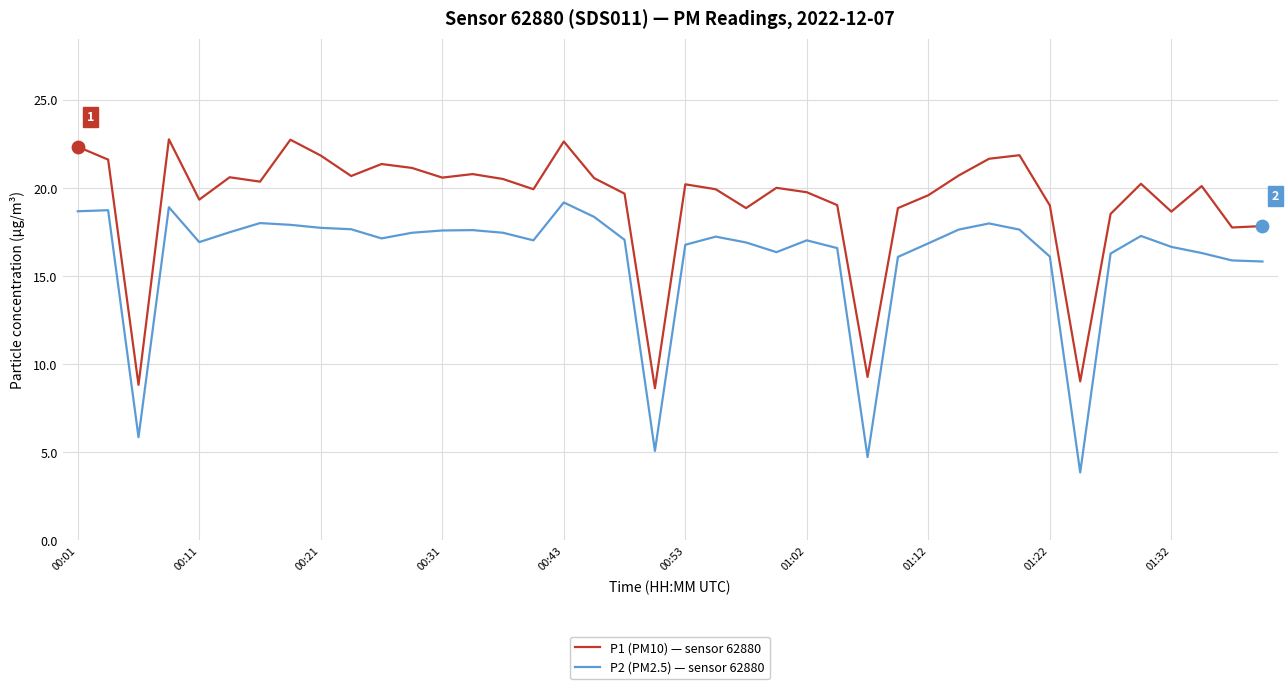

What are all the series names shown in the legend?

P1 (PM10) — sensor 62880, P2 (PM2.5) — sensor 62880